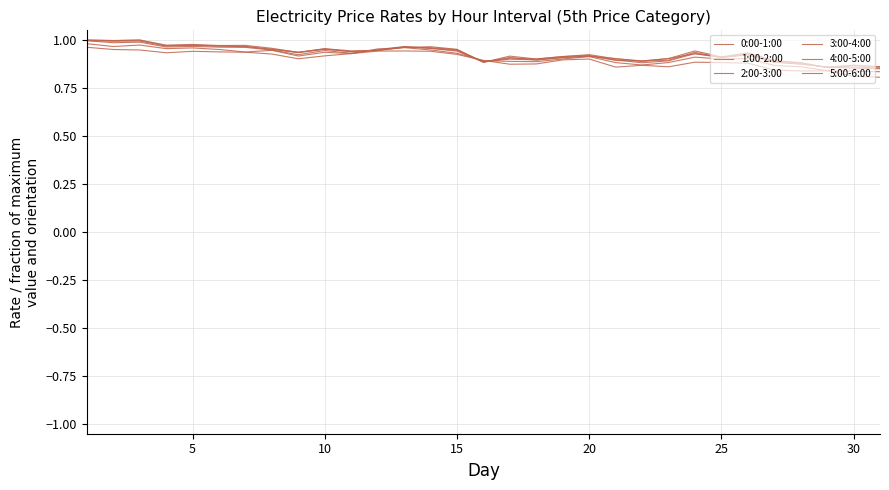

True or false: 0:00-1:00 and 2:00-3:00 intersect in this chart.

True